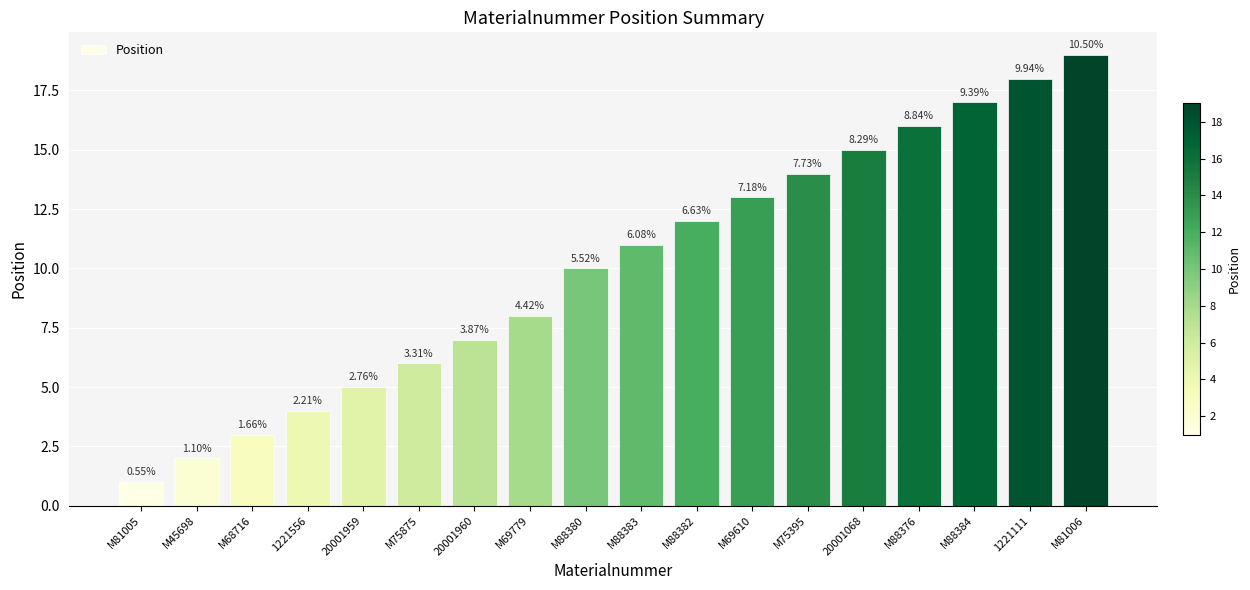

True or false: the data shows 5 at 20001959.

True